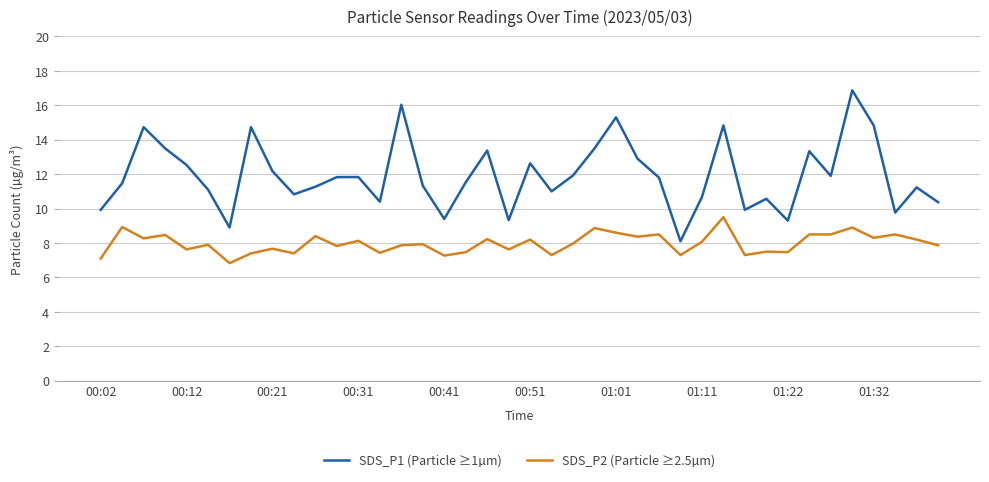

Which series has the largest total across all categories?

SDS_P1 (Particle ≥1µm)